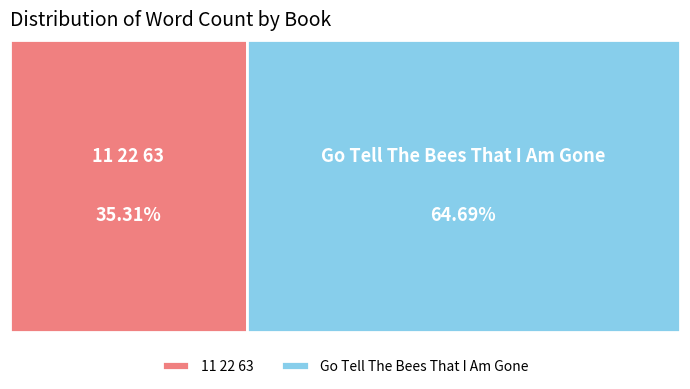

What percentage is NOT represented by Go Tell The Bees That I Am Gone?

35.3%